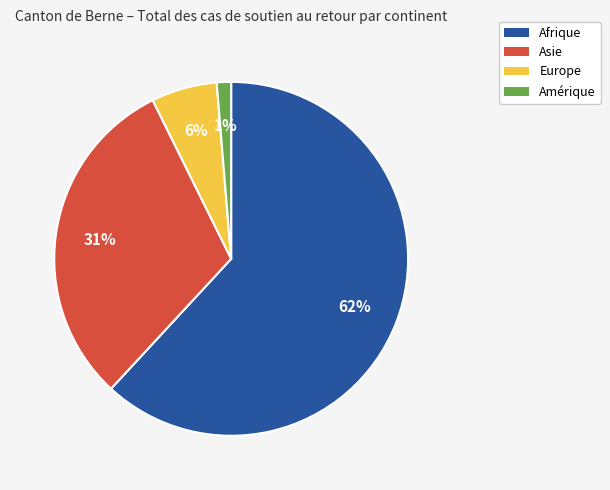

To the nearest percent, what is the average slice percentage?

25%